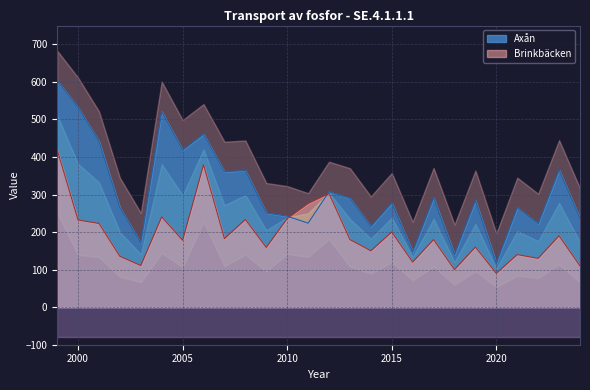

Which series ends up on top after the final intersection of Axån and Brinkbäcken?

Axån